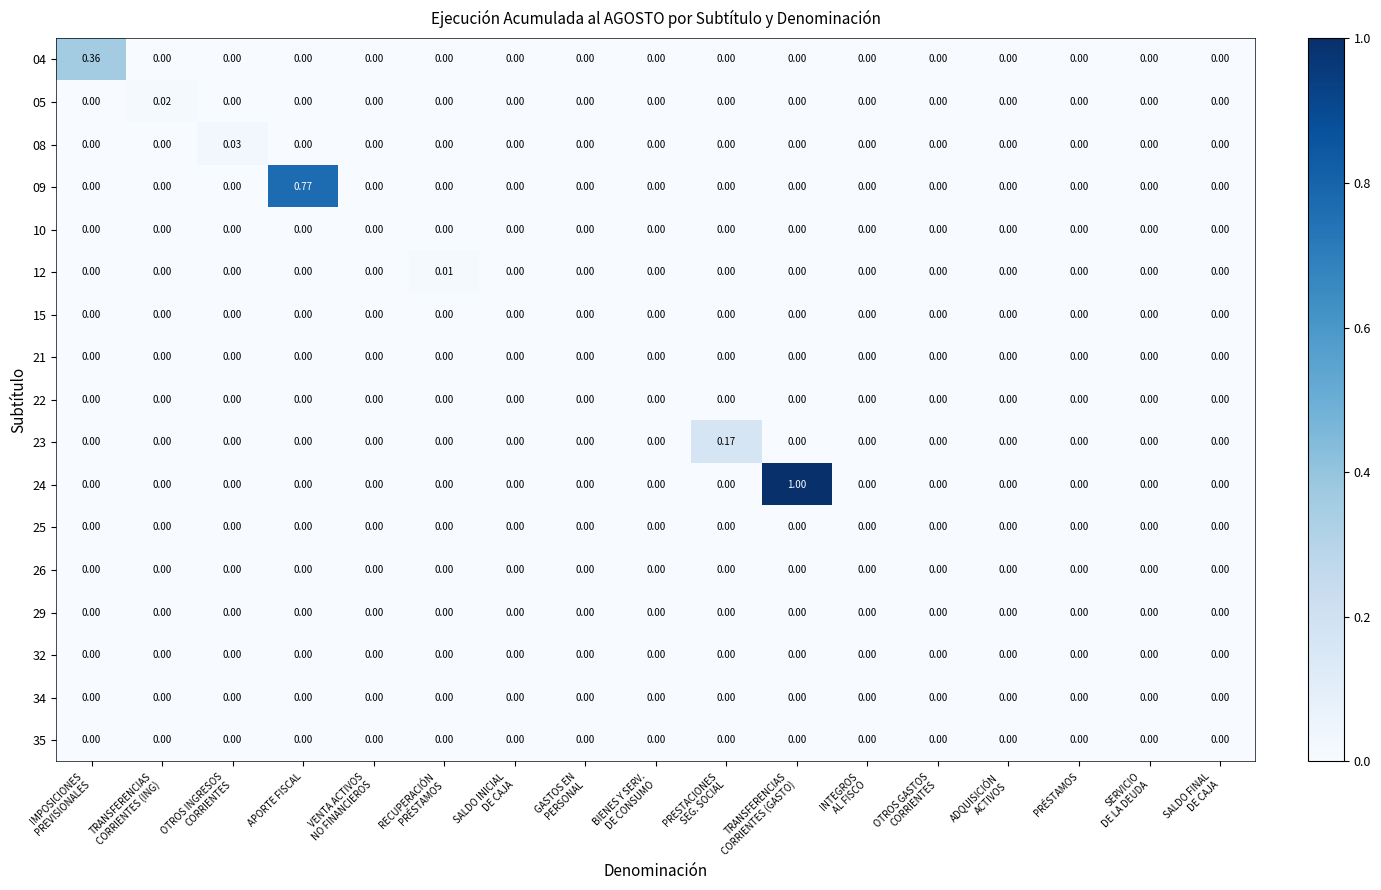

How many values in 24 are above zero?

1